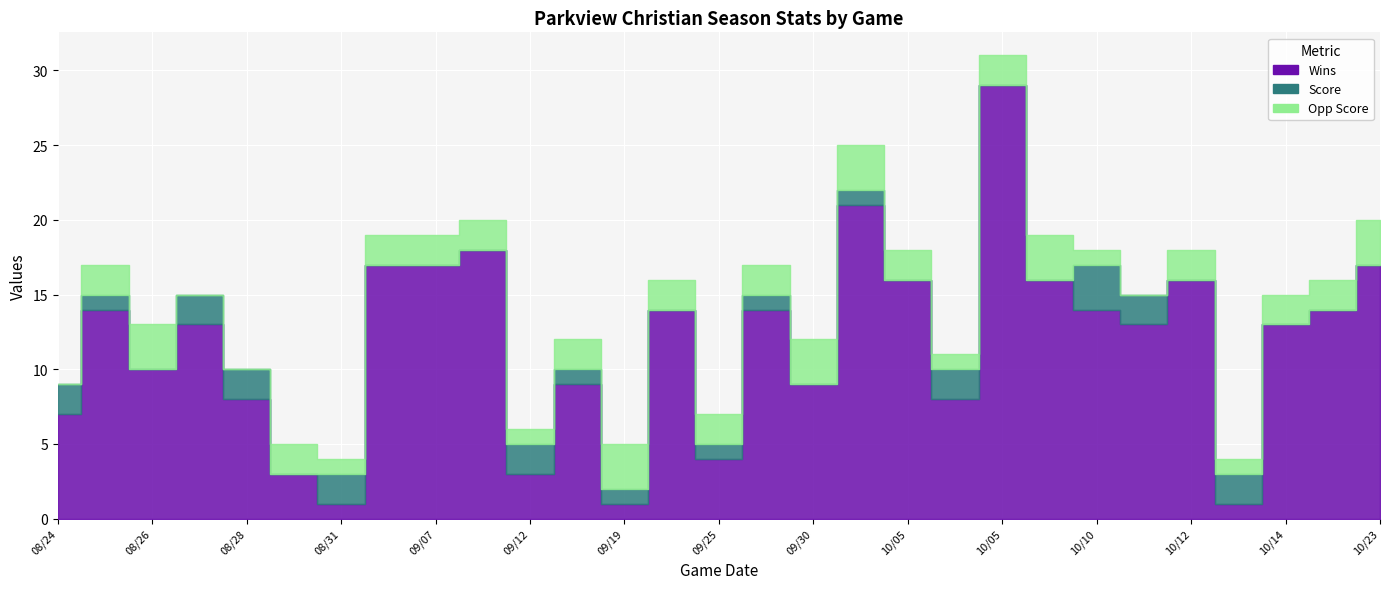

Between 08/24 and 09/07, which is larger?

09/07